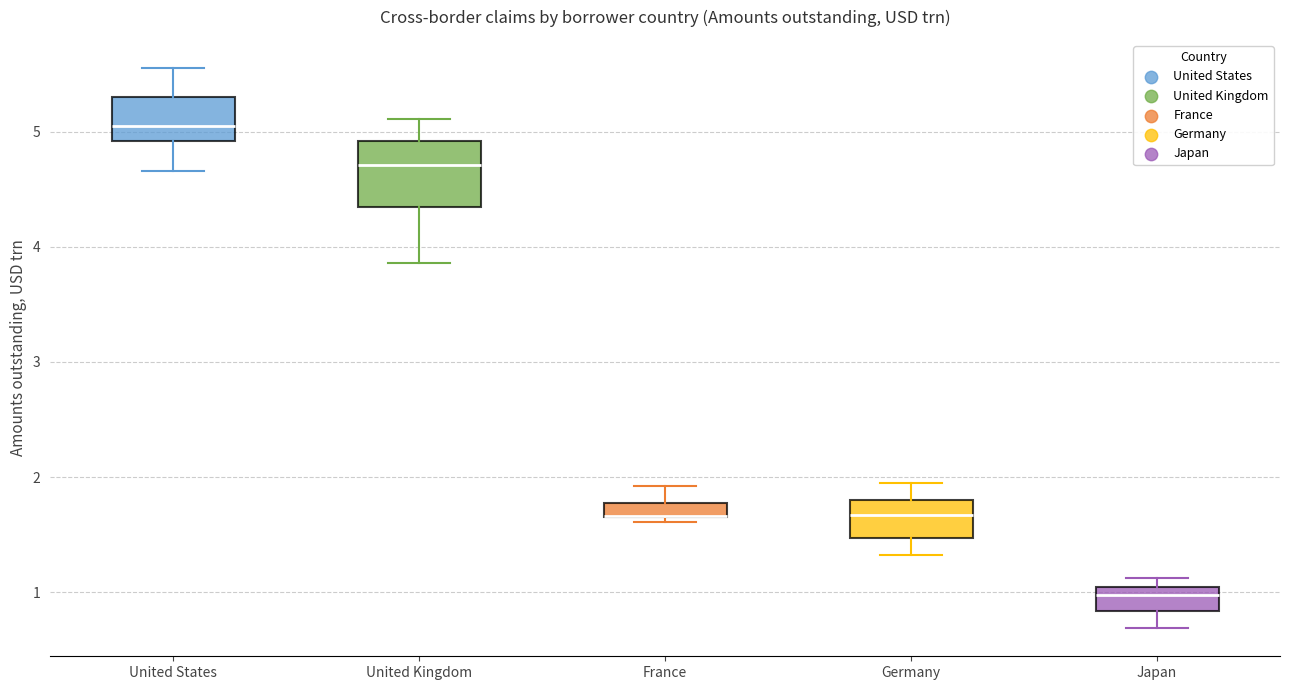

Which box is the tallest, from its lower edge to its upper edge?

United Kingdom